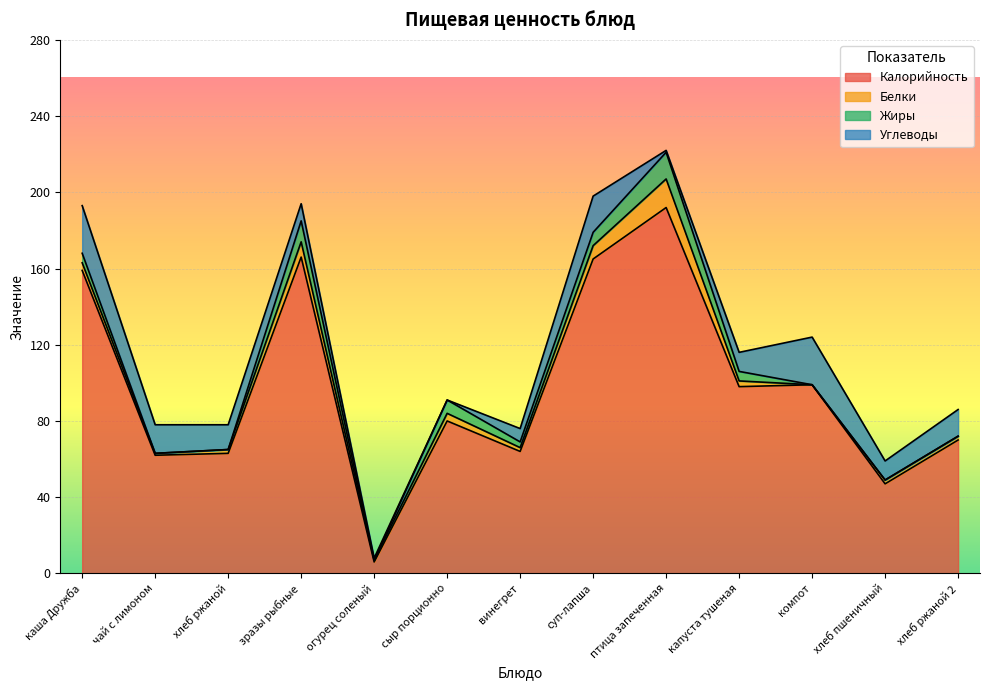

What is the label of the 10th point from the right?

зразы рыбные